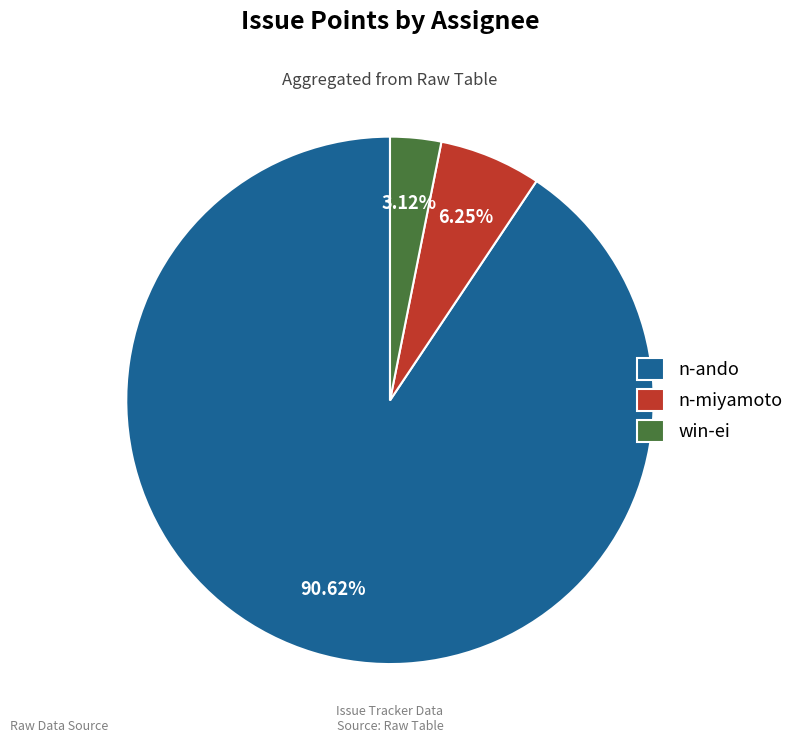

What is the majority slice?

n-ando